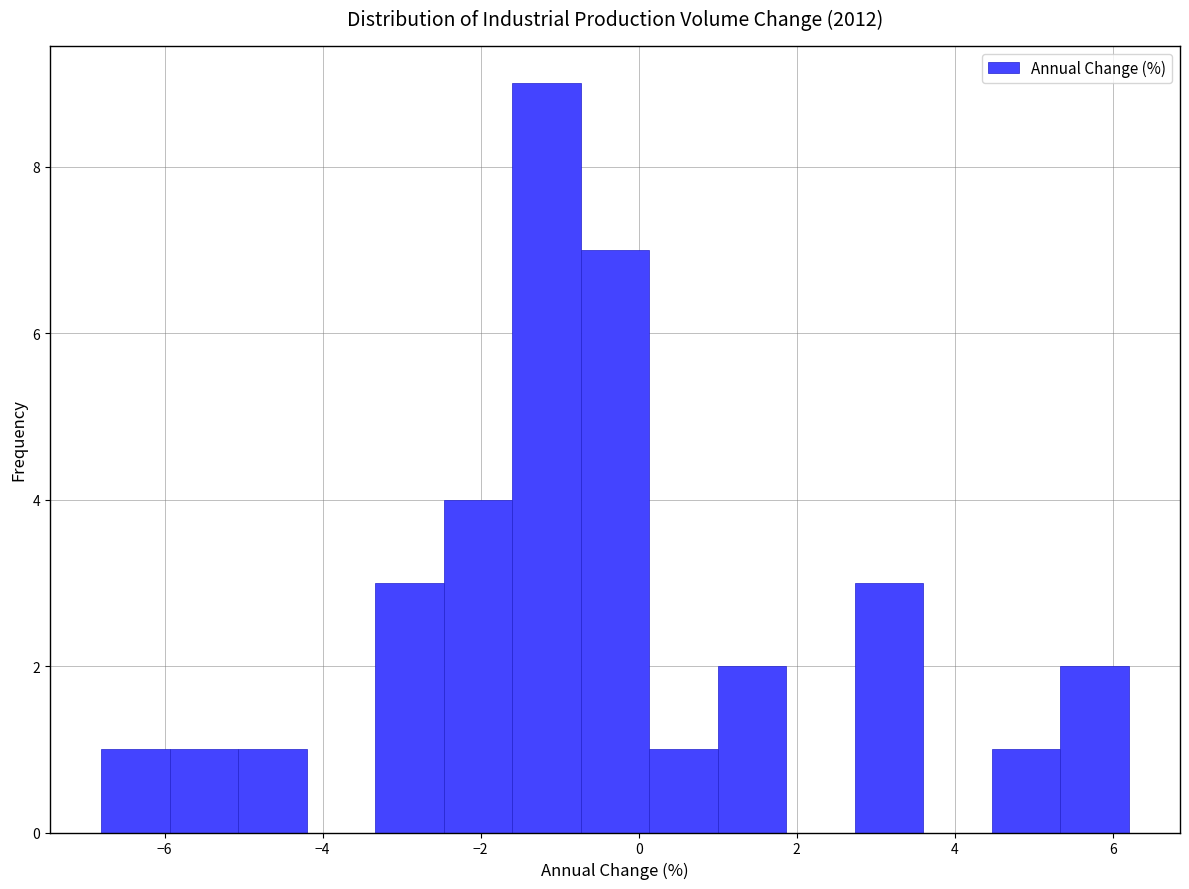

Reading left to right, transcribe this chart: for each bar, give the range it covers on the x-axis and its height. Neither the bar edges nor the heights are printed on the chart, so give them approximately, as read against the axes.

-6.8 to -6.0: 1
-6.0 to -5.0: 1
-5.0 to -4.2: 1
-4.2 to -3.4: 0
-3.4 to -2.4: 3
-2.4 to -1.6: 4
-1.6 to -0.8: 9
-0.8 to 0.2: 7
0.2 to 1.0: 1
1.0 to 1.8: 2
1.8 to 2.8: 0
2.8 to 3.6: 3
3.6 to 4.4: 0
4.4 to 5.4: 1
5.4 to 6.2: 2